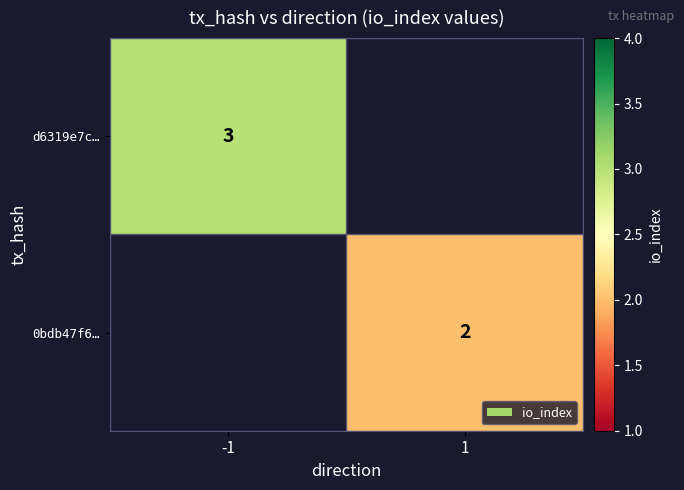

The d6319e7c… series shows 4 at -1. True or false?

False